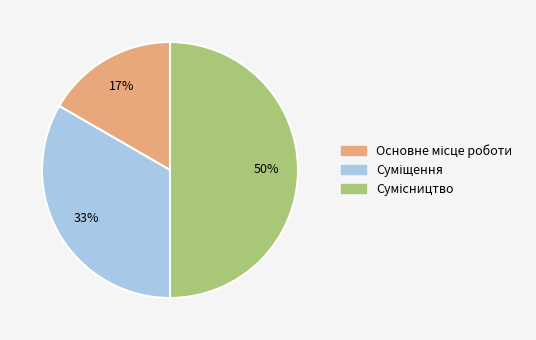

To the nearest percent, what is the difference between the largest and smallest slice percentages?

33%